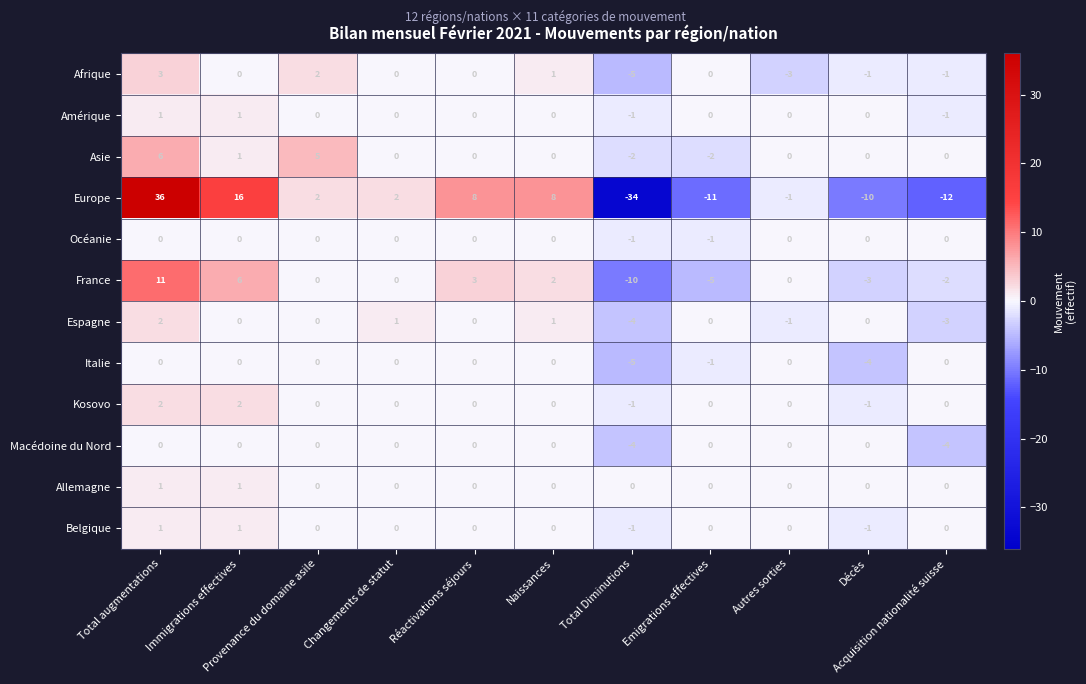

What is the sum of all Macédoine du Nord values?

-8